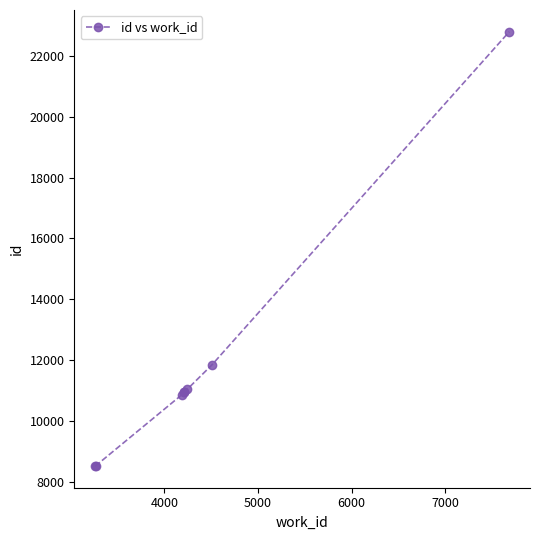

How many data points are less than 10960?

4